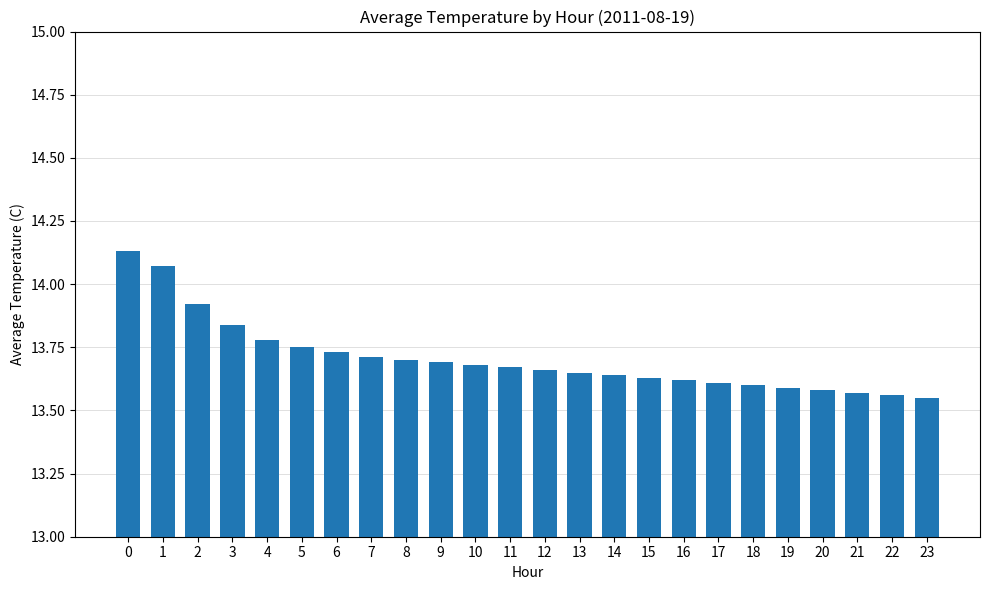

What is the change in value from 4 to 9?

-0.1